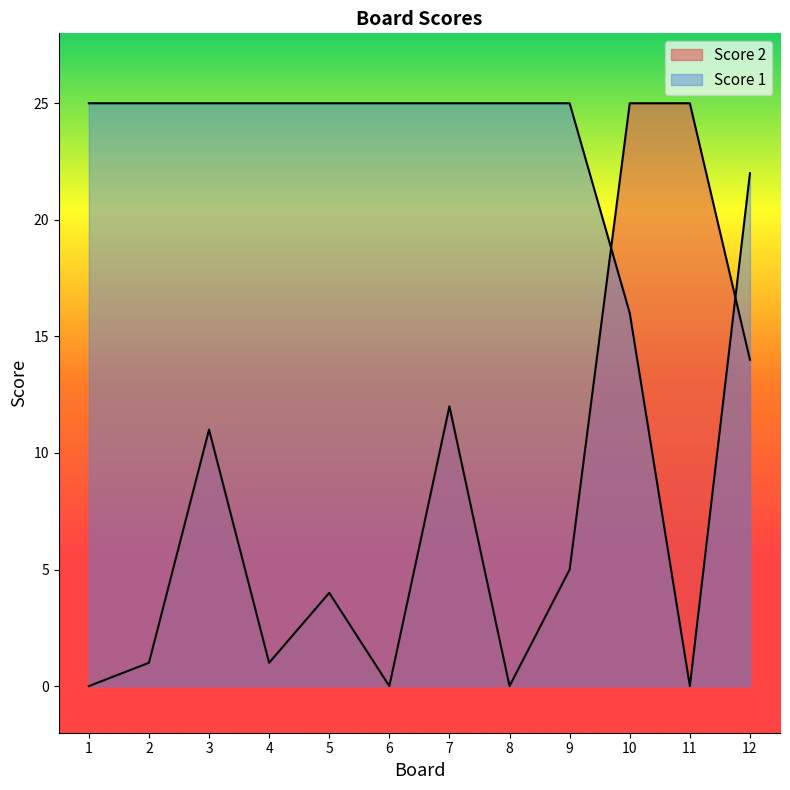

At which category is the sum across all series the highest?

10